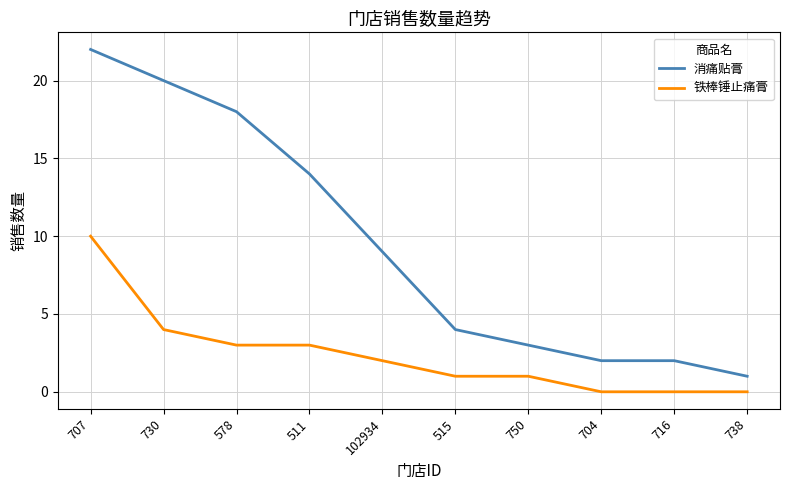

Does the chart display data point markers on the line(s)?

No